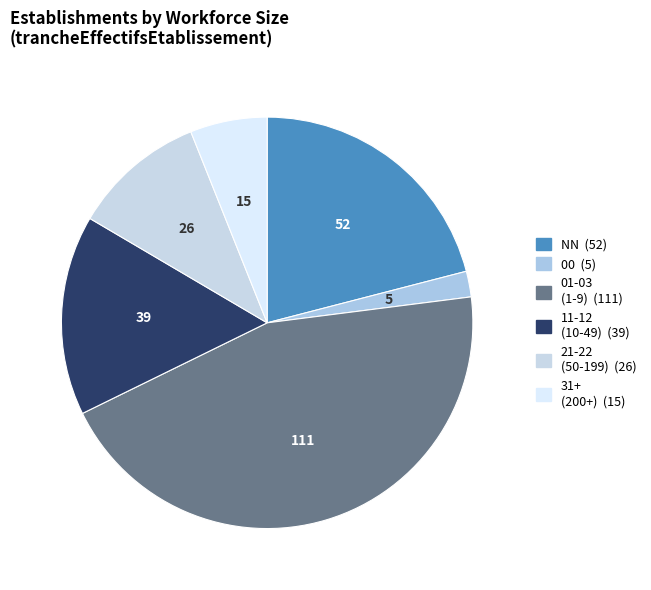

Count the number of slices in the pie.

6